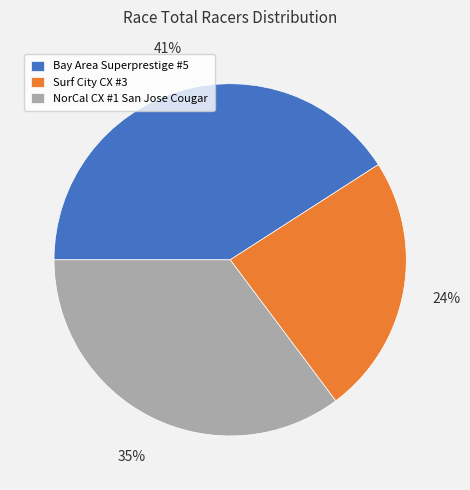

Is the sum of NorCal CX #1 San Jose Cougar and Surf City CX #3 greater than half?

Yes